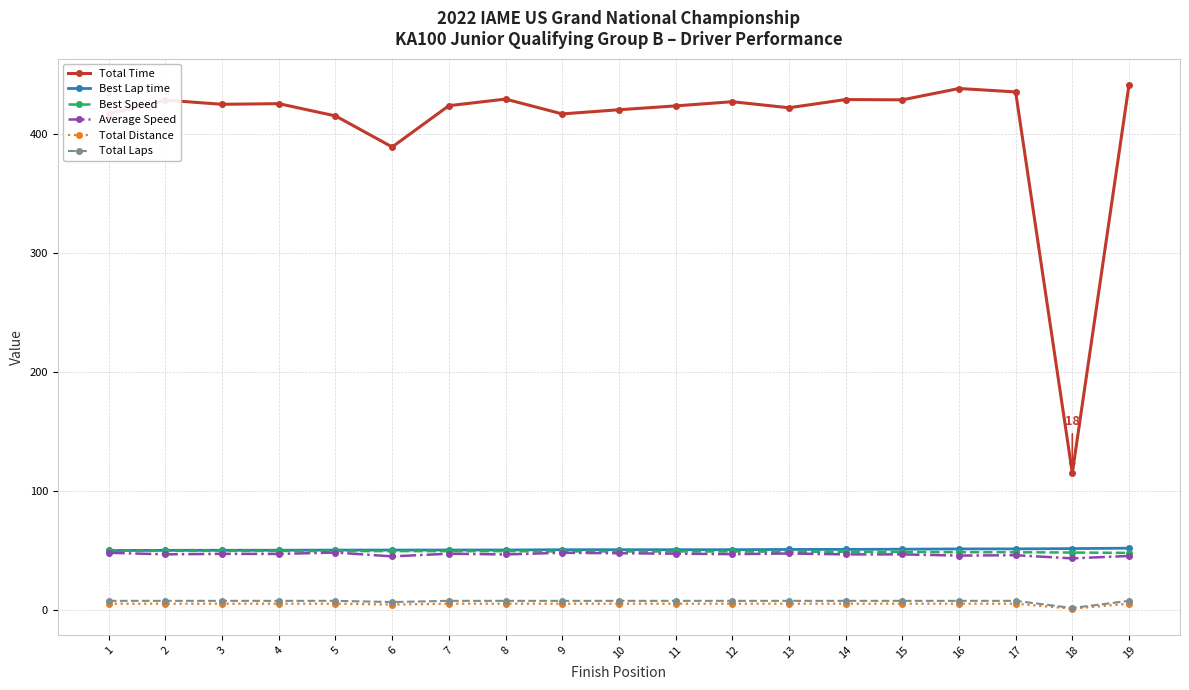

True or false: Best Speed and Total Time cross at least once.

False